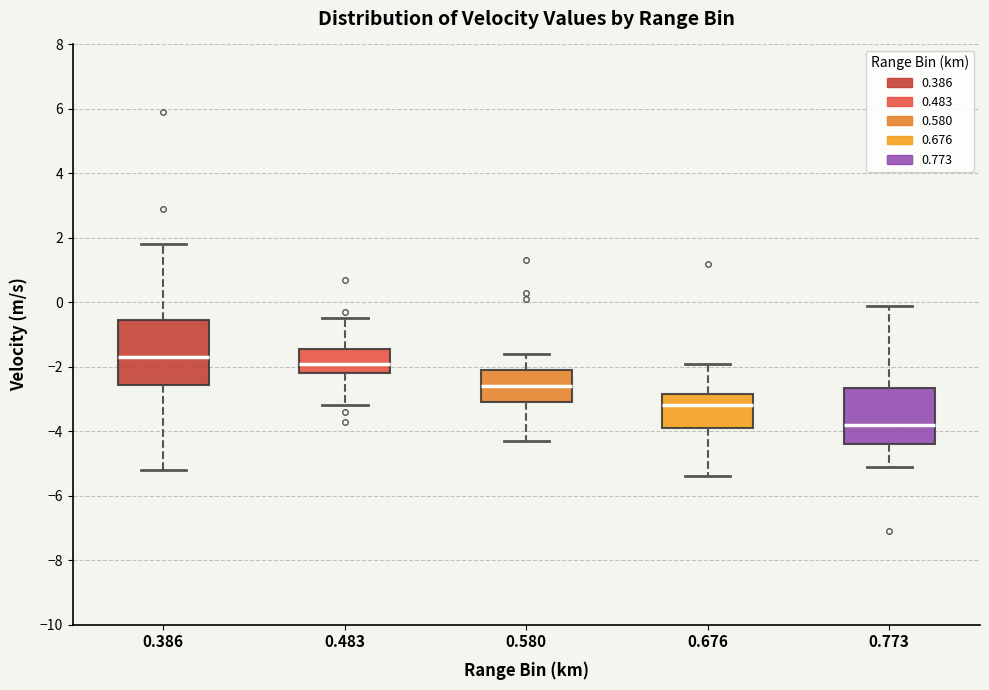

Where does the upper whisker of the box at x = 0.773 end on the y-axis? The values are not printed on the chart, so give them approximately, as read against the axis.

0.0